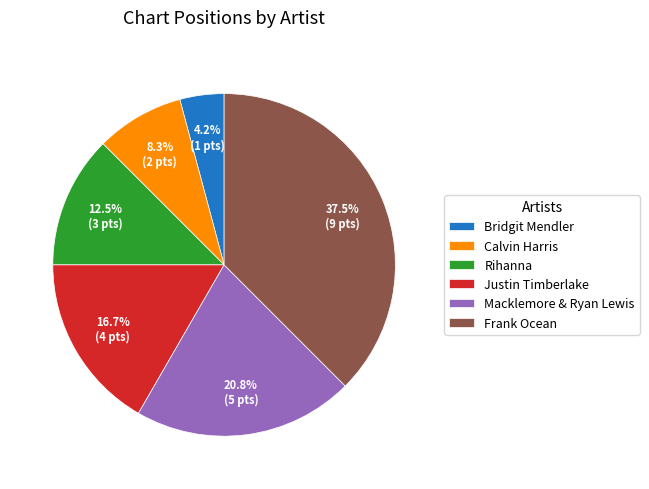

How many segments does this pie chart have?

6